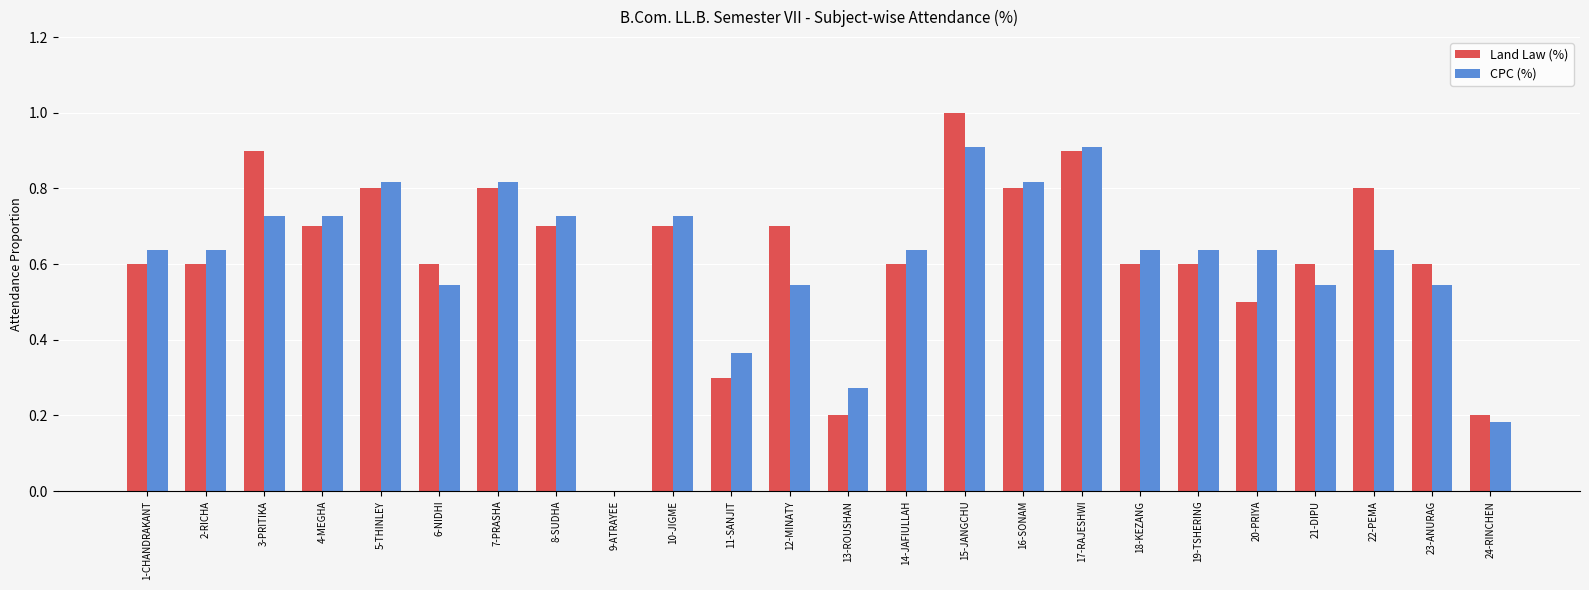

The value of Land Law (%) at 14-JAFIULLAH is 0.6. True or false?

True